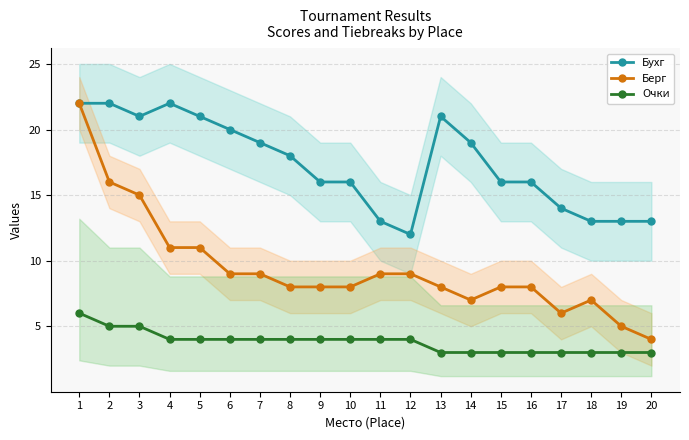

Reading left to right, extract all data points from this chart.

Бухг: 1=22	2=22	3=21	4=22	5=21	6=20	7=19	8=18	9=16	10=16	11=13	12=12	13=21	14=19	15=16	16=16	17=14	18=13	19=13	20=13
Берг: 1=22	2=16	3=15	4=11	5=11	6=9	7=9	8=8	9=8	10=8	11=9	12=9	13=8	14=7	15=8	16=8	17=6	18=7	19=5	20=4
Очки: 1=6	2=5	3=5	4=4	5=4	6=4	7=4	8=4	9=4	10=4	11=4	12=4	13=3	14=3	15=3	16=3	17=3	18=3	19=3	20=3